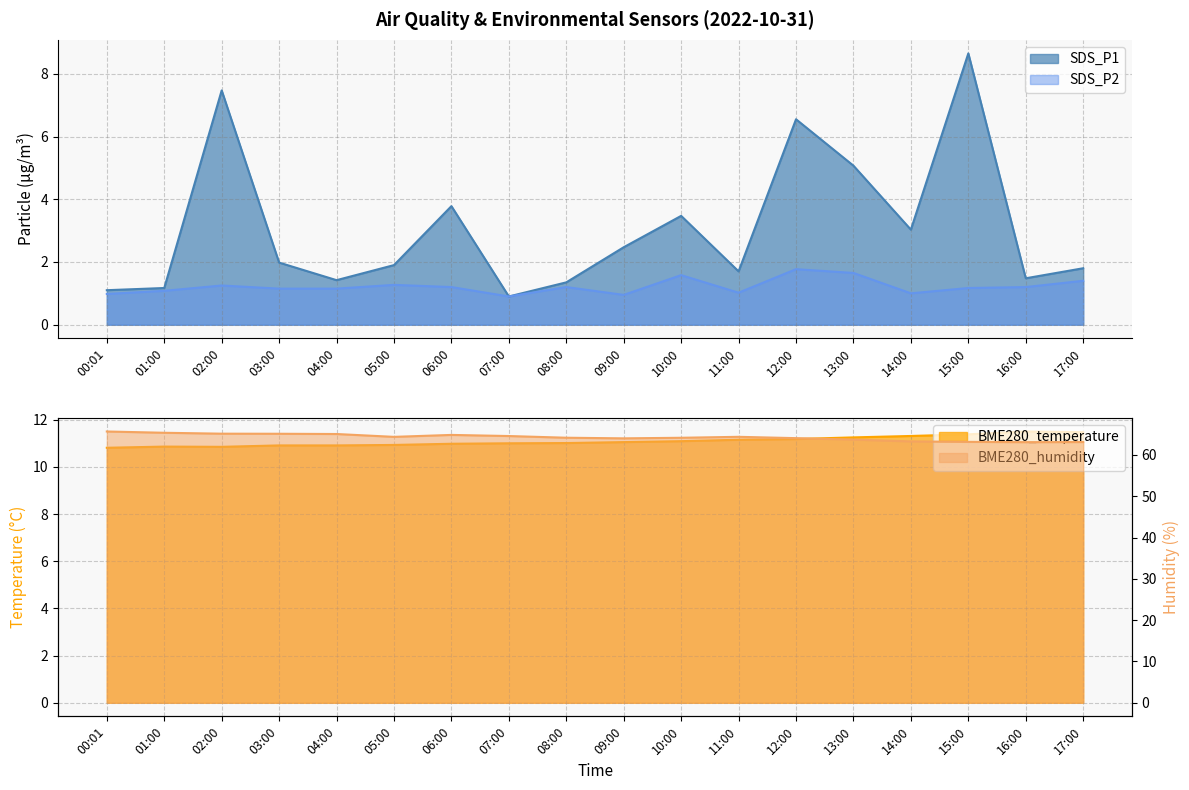

What is the spread (max minus min) of values at 05:00?

63.1